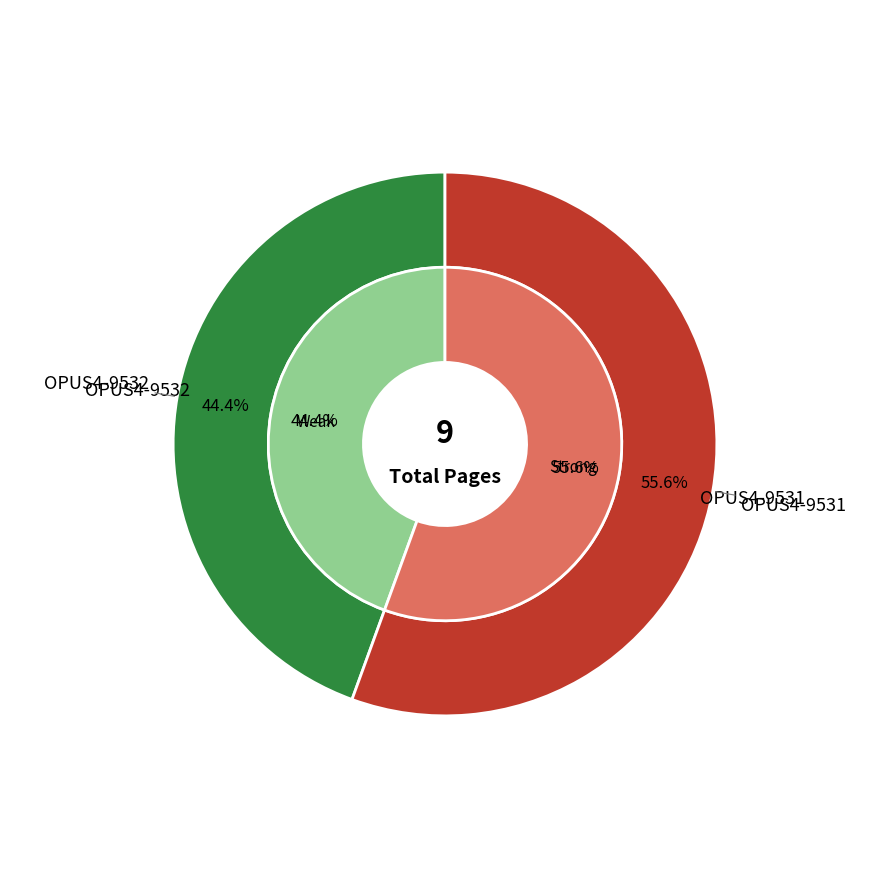

To the nearest percent, what is the difference between the largest and smallest slice percentages?

11%